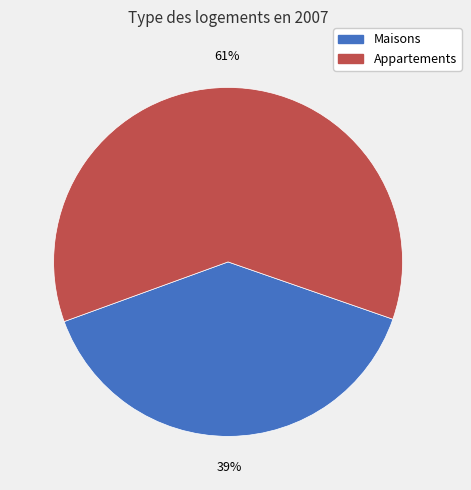

To the nearest percent, what is the average slice percentage?

50%